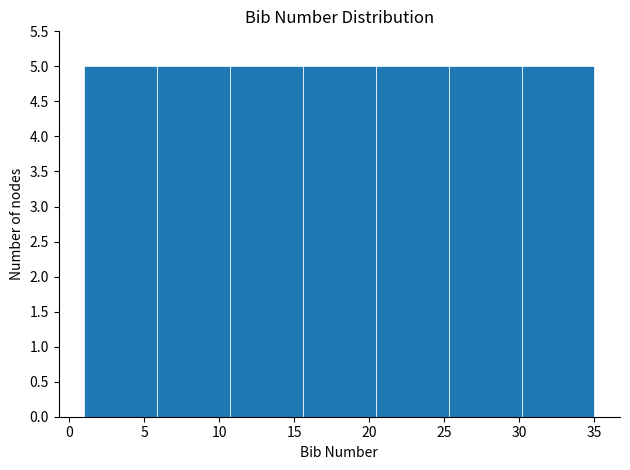

How tall is the bar that spans 30.0 to 35.0 on the x-axis? Neither the bar edges nor the heights are printed on the chart, so give them approximately, as read against the axes.

5